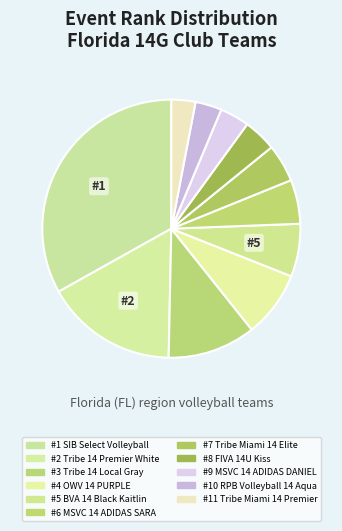

How many segments does this pie chart have?

11